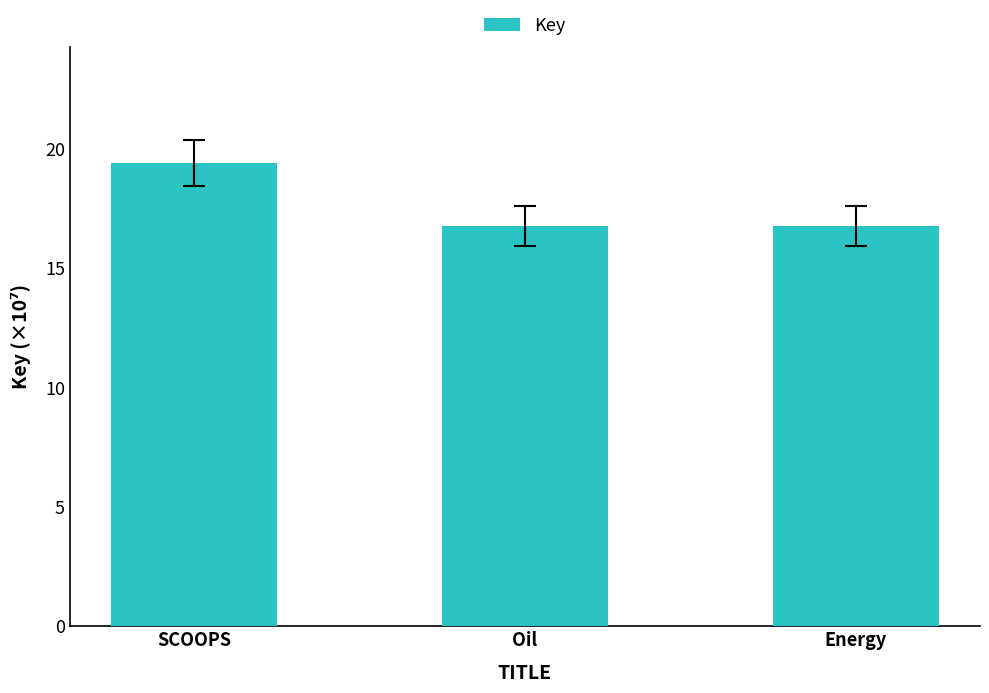

How many values are between 16 and 19?

2